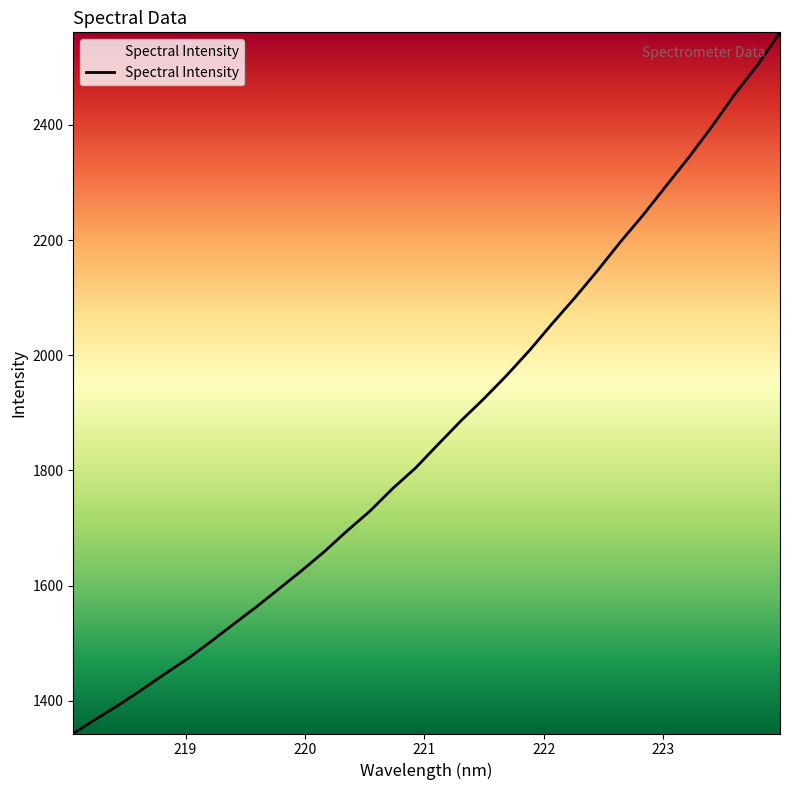

What is the difference between the maximum and minimum values?

1217.1